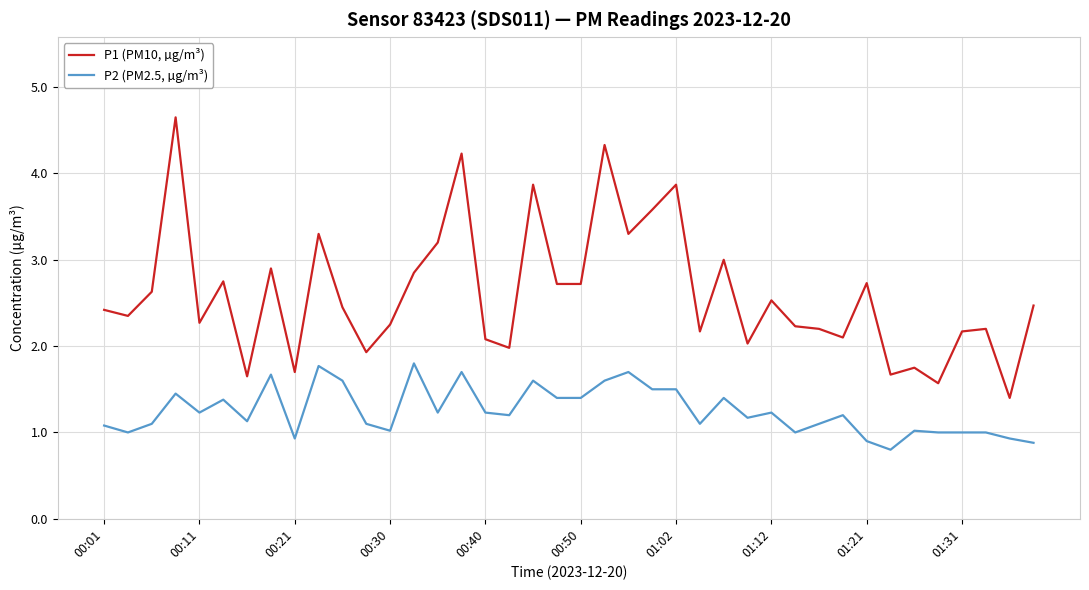

Which series has the widest spread of values?

P1 (PM10, µg/m³)